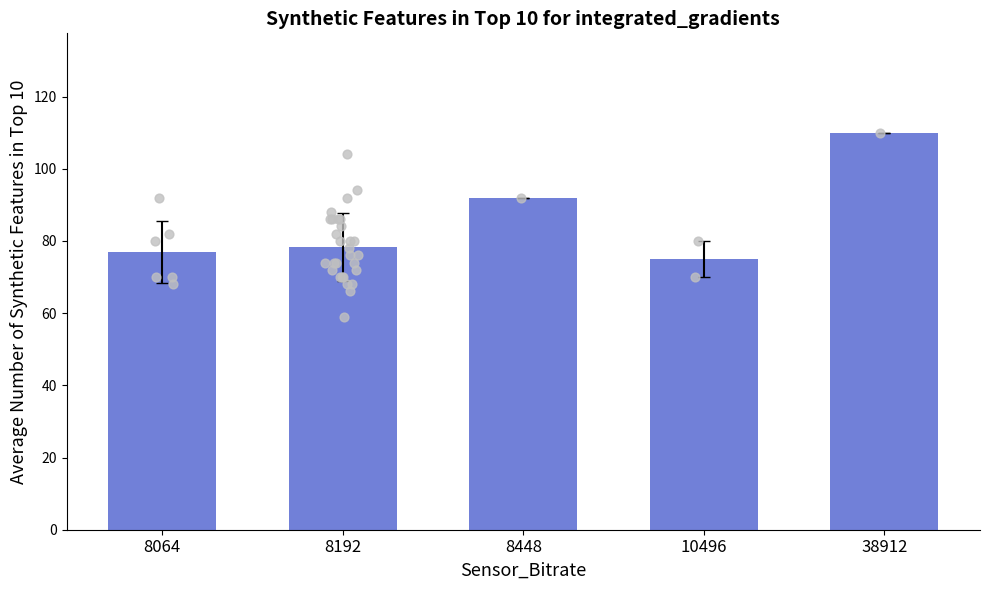

What is the change in value from 8192 to 10496?

-3.2